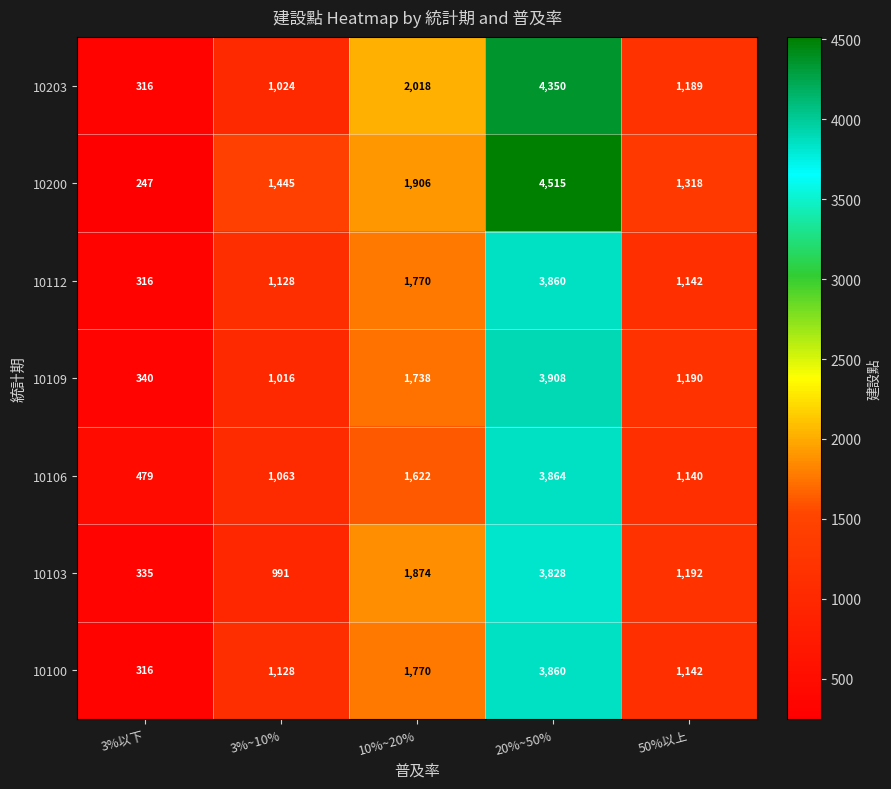

Which label corresponds to the smallest value in the chart?

3%以下